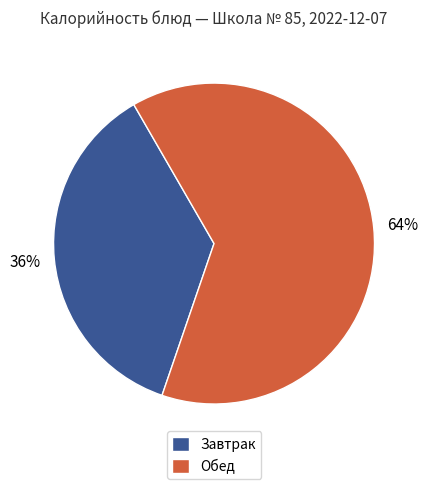

To the nearest percent, what portion does Обед represent?

64%